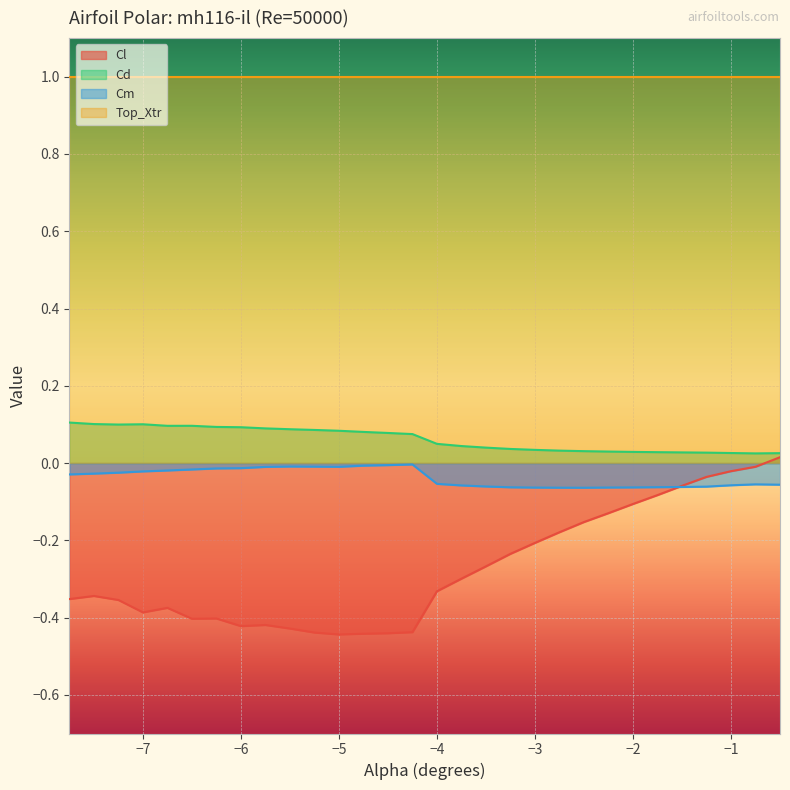

Is it true that Cm equals -0.1 at -3.0?

True